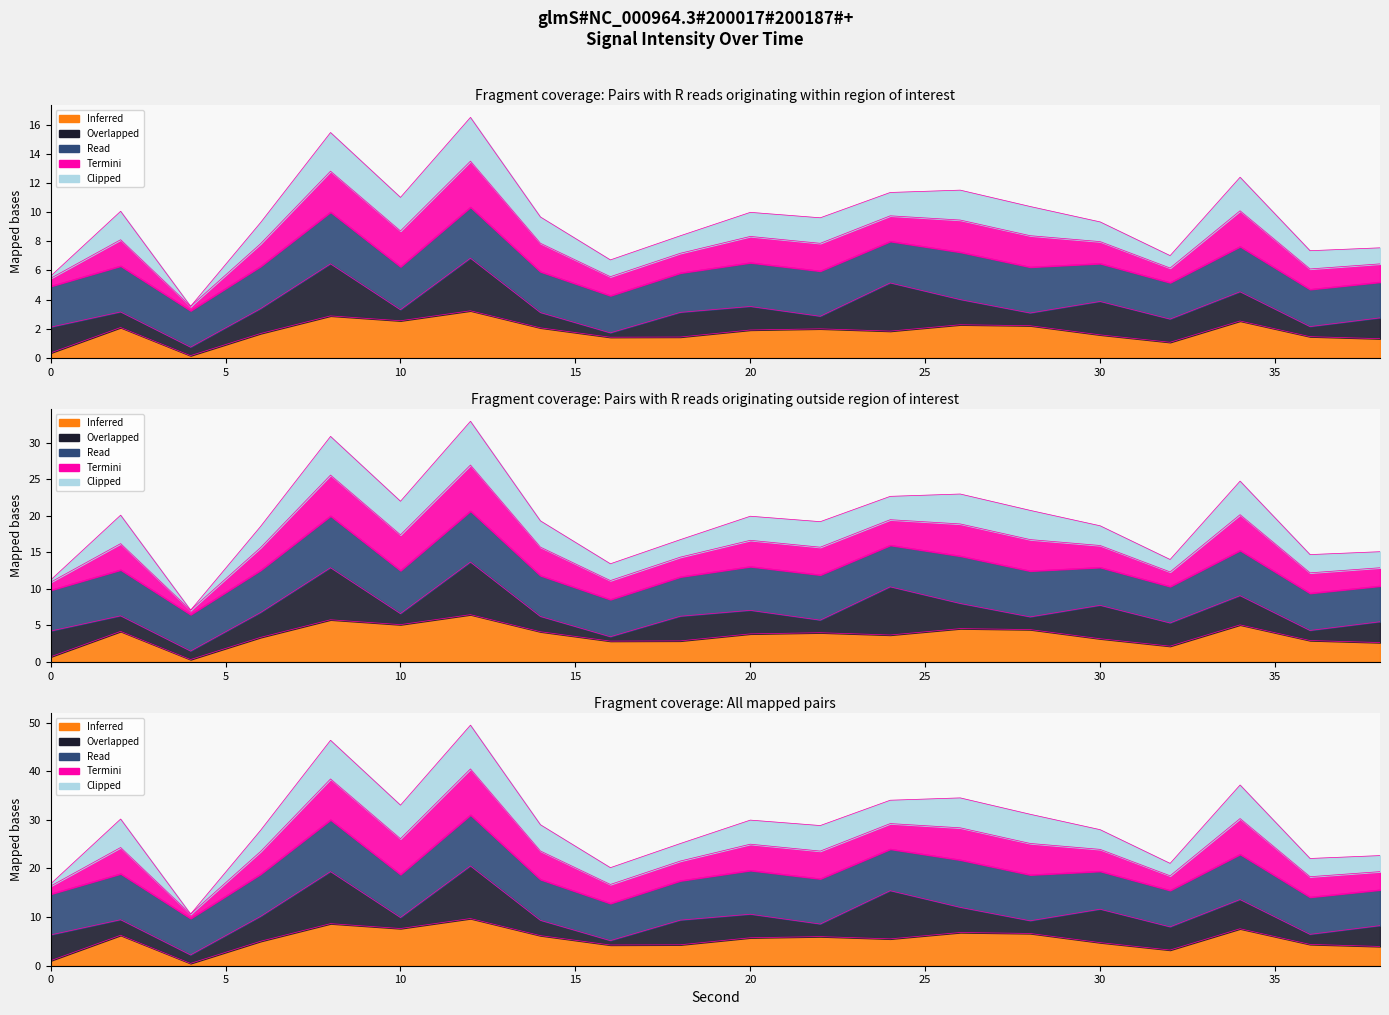

Does the chart display data point markers on the line(s)?

No